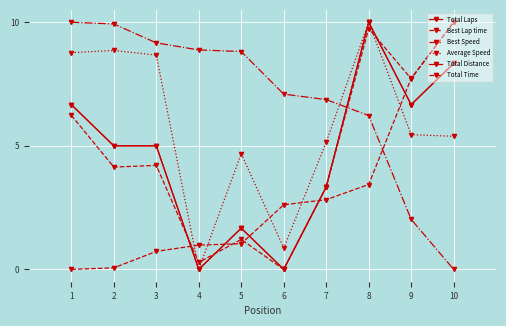

True or false: Average Speed and Total Distance cross at least once.

False